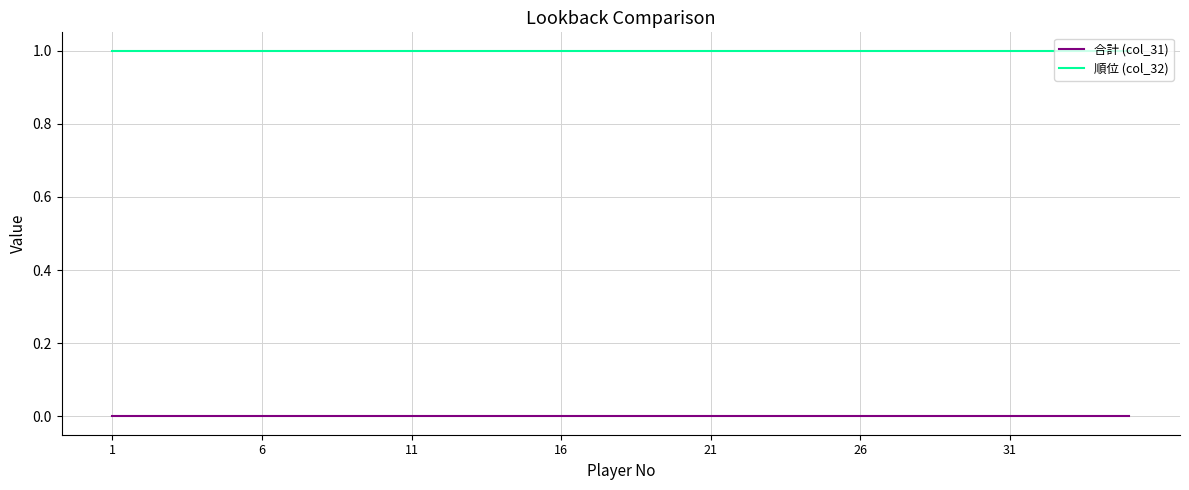

List the series in order of their peak value, highest first.

順位 (col_32), 合計 (col_31)